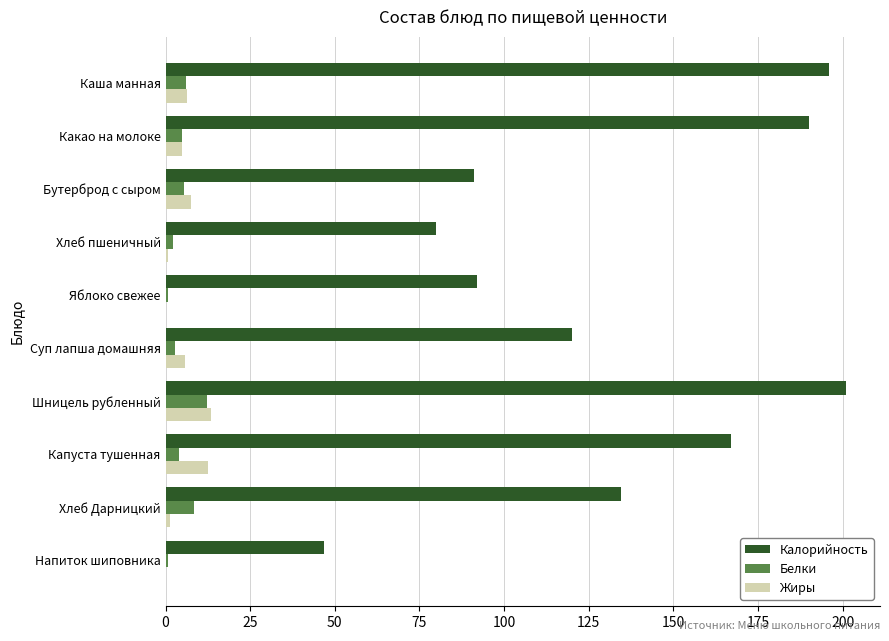

Which series has the largest range (max minus min)?

Калорийность